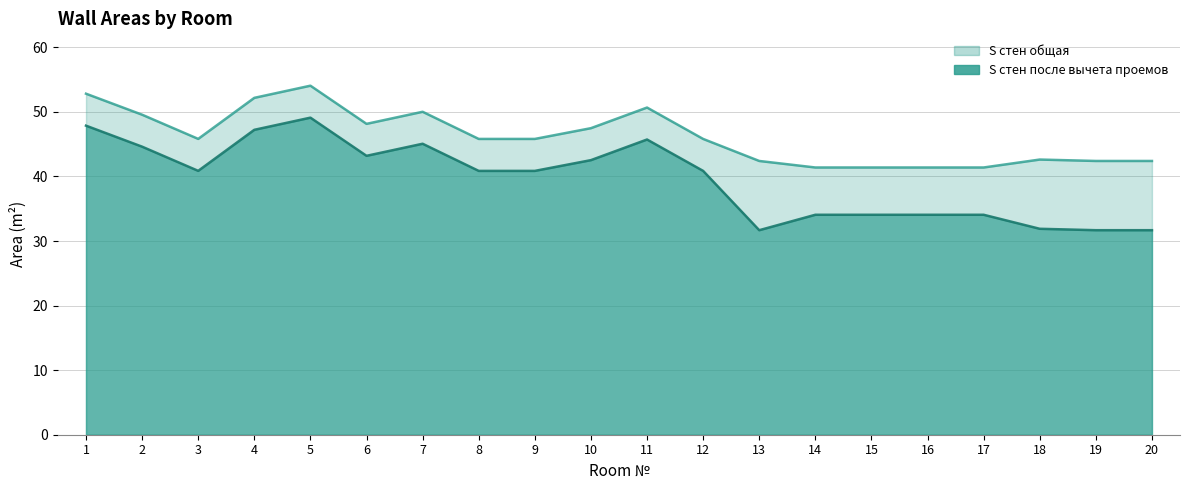

How many values in the S стен после вычета проемов series exceed 40?

12